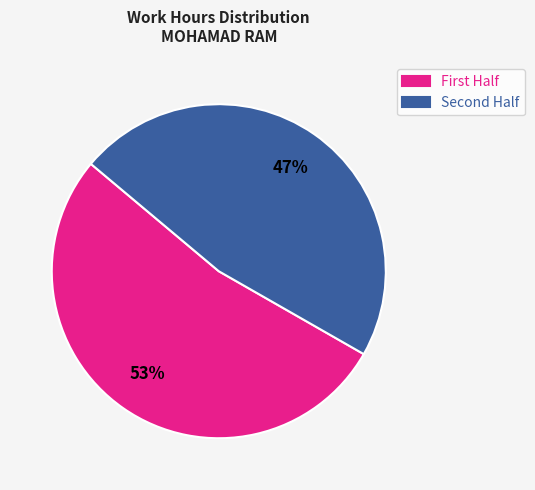

Is there a majority slice in this chart?

Yes